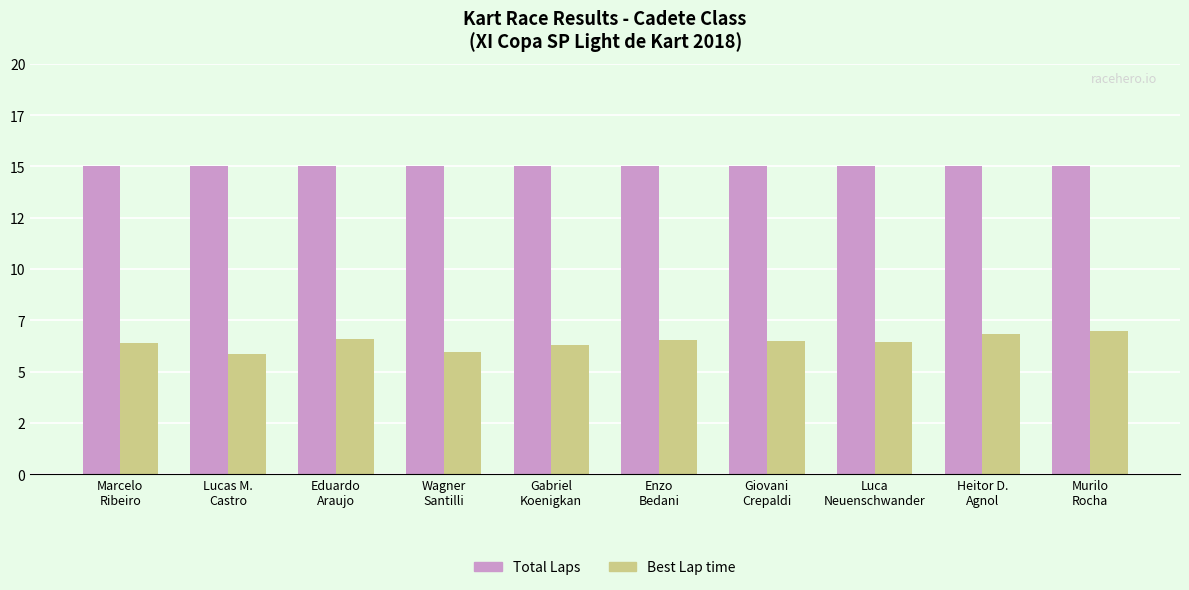

What are all the series names shown in the legend?

Total Laps, Best Lap time